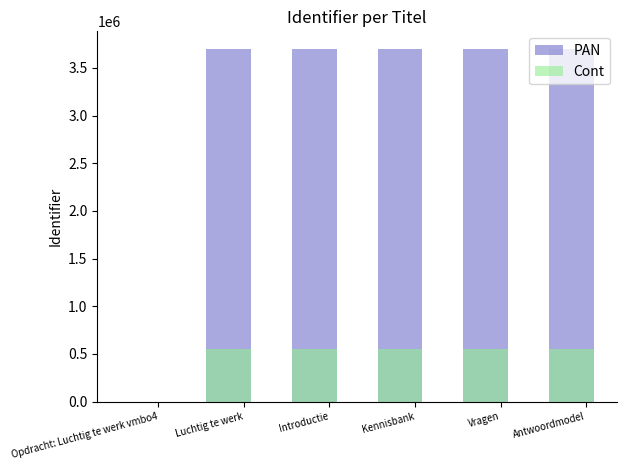

Rank the series by their maximum value, from lowest to highest.

Cont, PAN